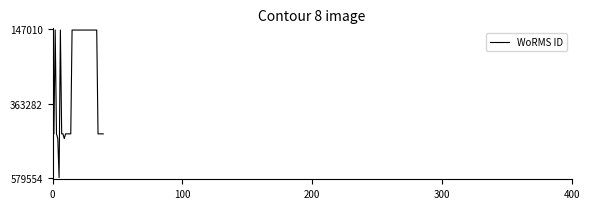

What is the greatest value displayed?

577554